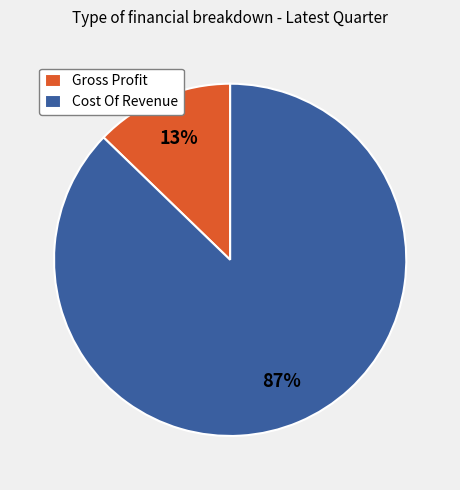

Is Gross Profit the majority of the pie?

No